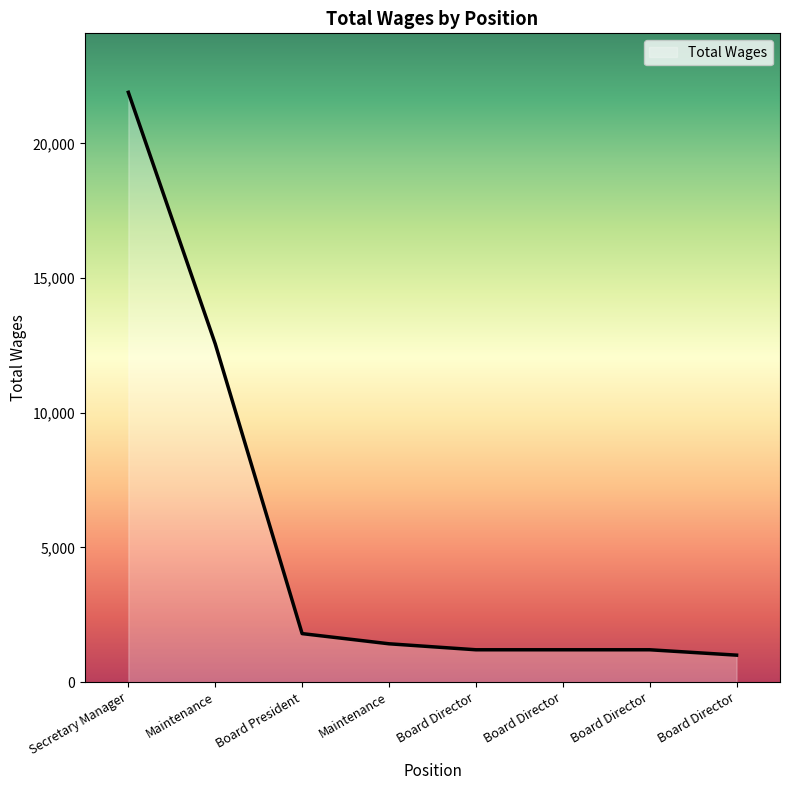

Rank the categories by value from highest to lowest.

Secretary Manager, Maintenance, Board President, Maintenance, Board Director, Board Director, Board Director, Board Director